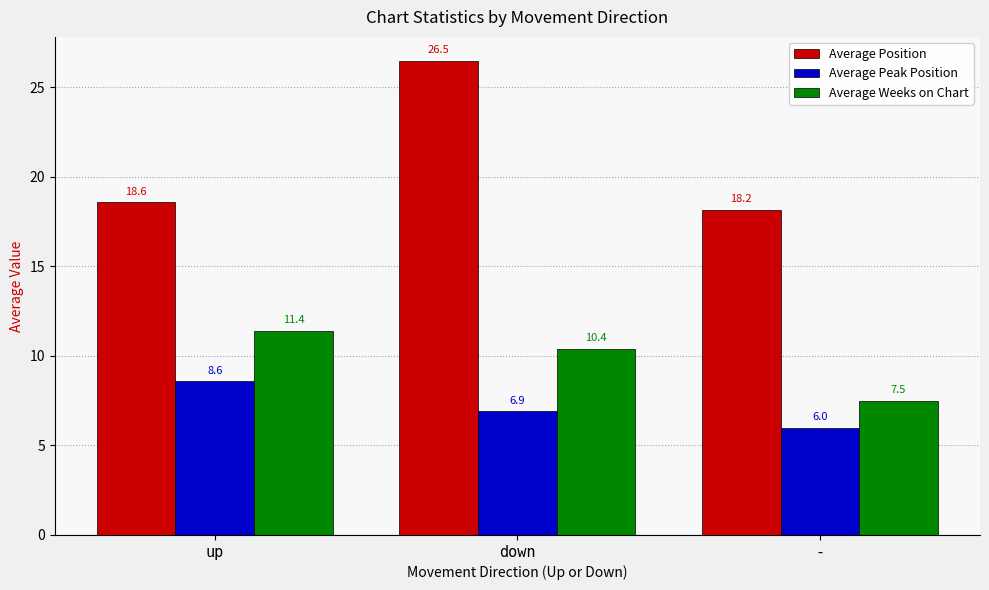

Which series changed the most between up and -?

Average Weeks on Chart